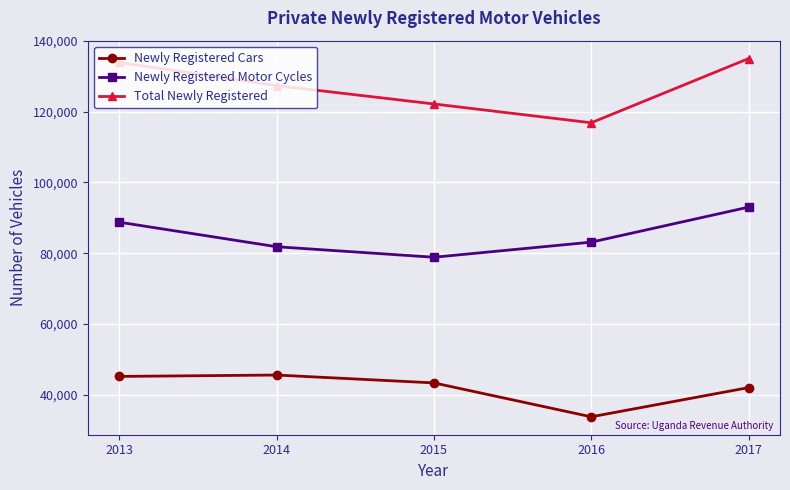

True or false: Newly Registered Cars has a value of 33750 at 2016.

True